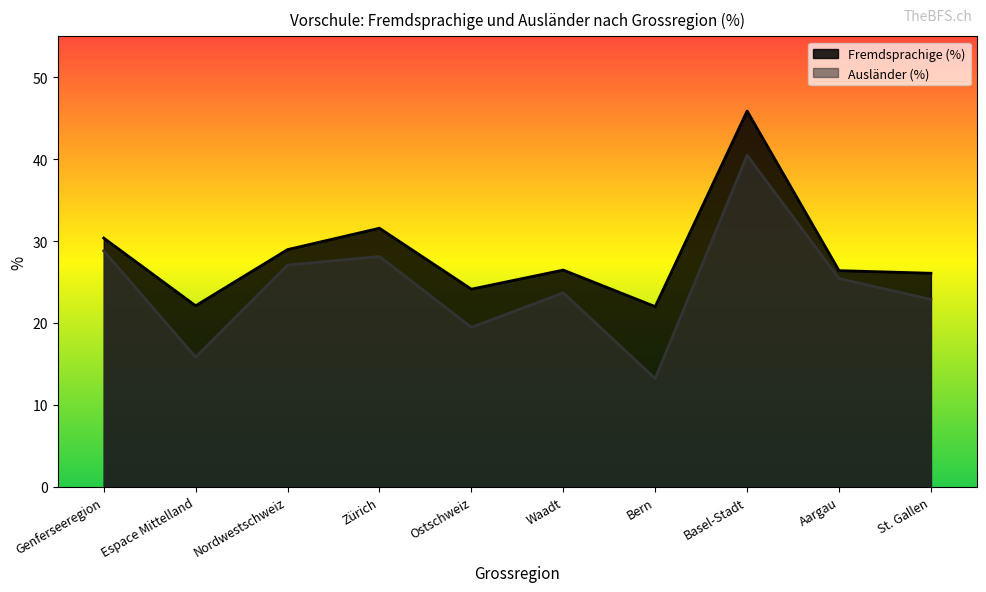

Between Aargau and Ostschweiz, which is larger?

Aargau